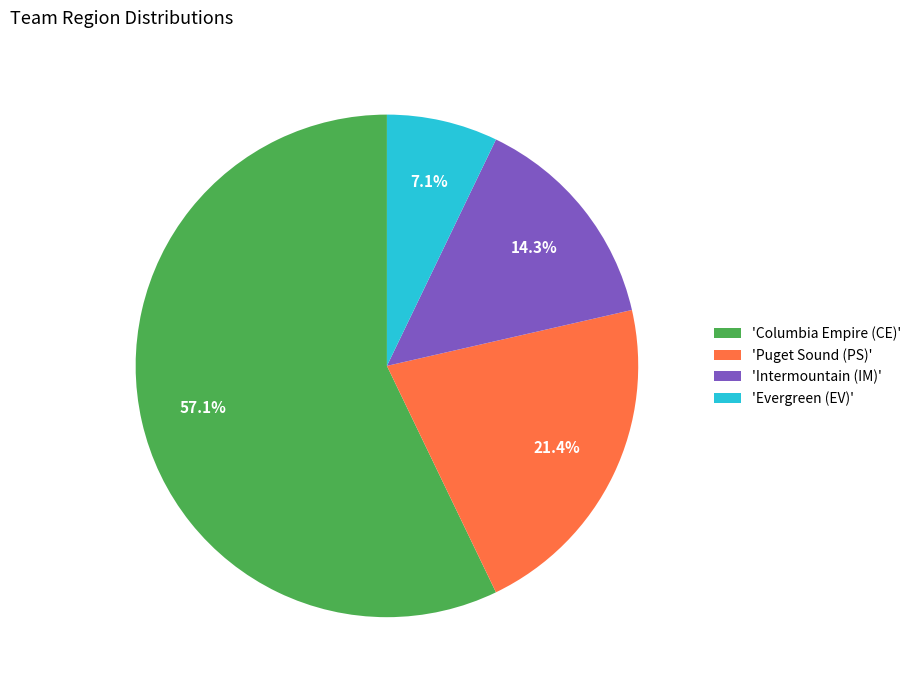

Which category has the smallest portion of the pie?

'Evergreen (EV)'